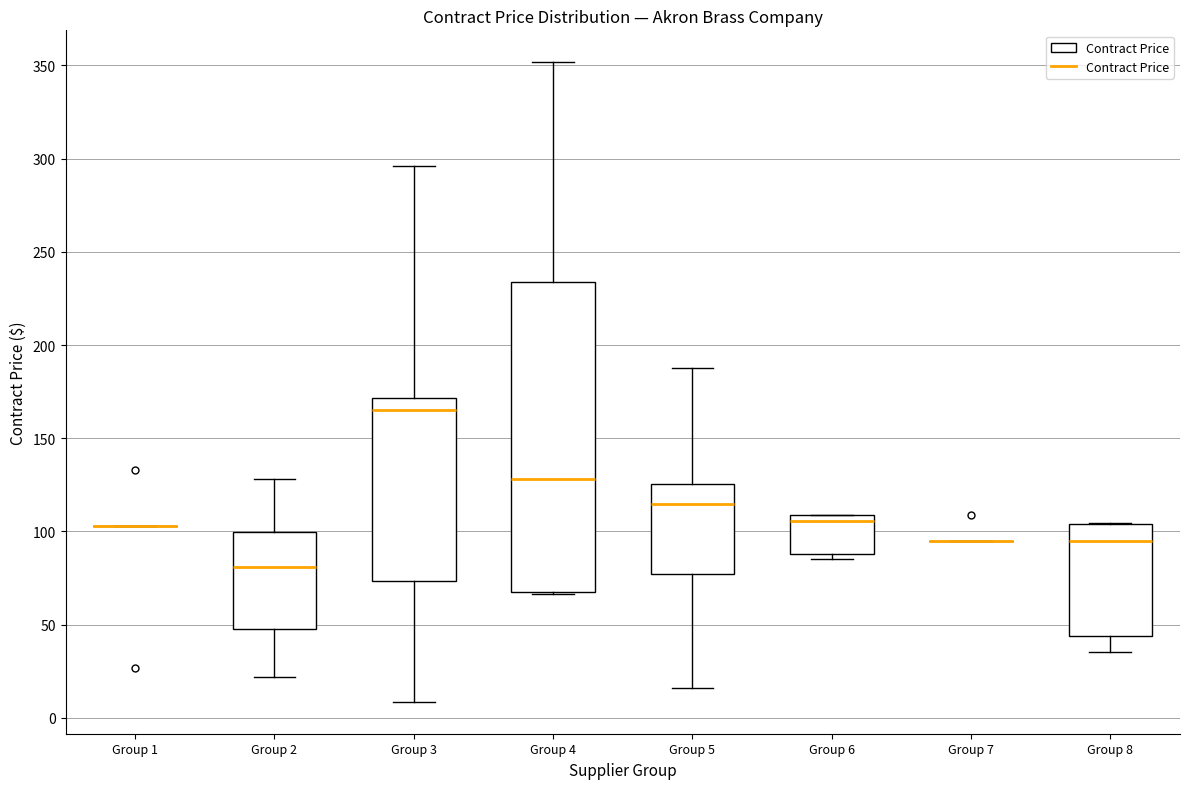

Which box is the tallest, from its lower edge to its upper edge?

Group 4